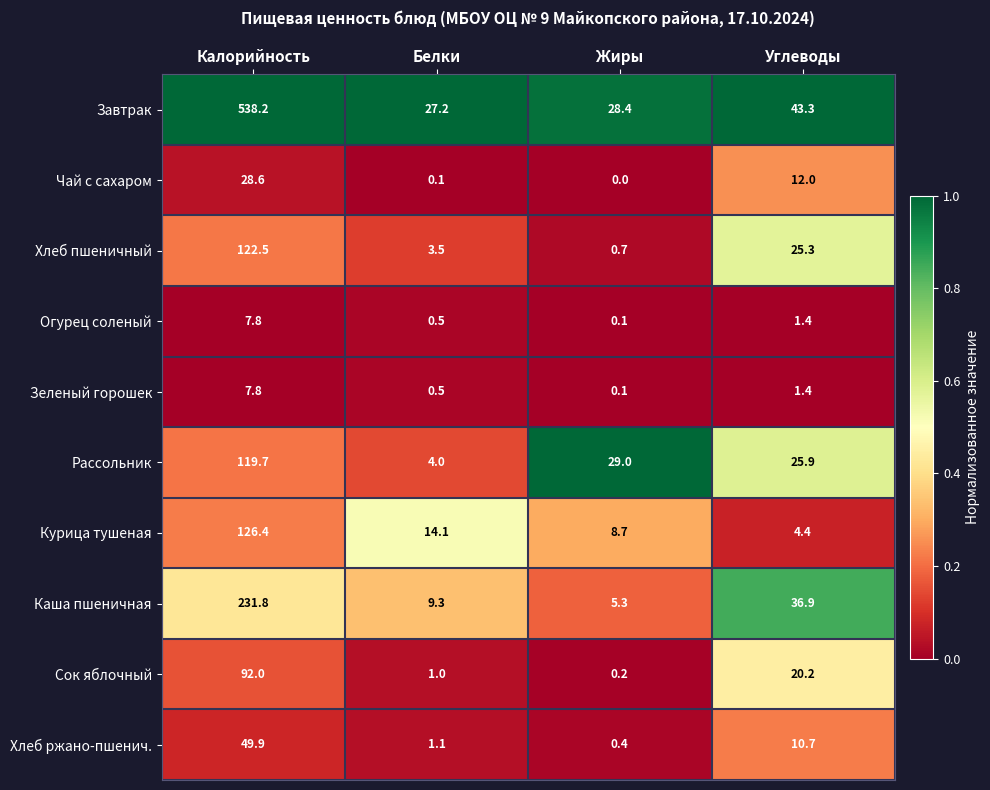

Which label corresponds to the smallest value in the chart?

Жиры